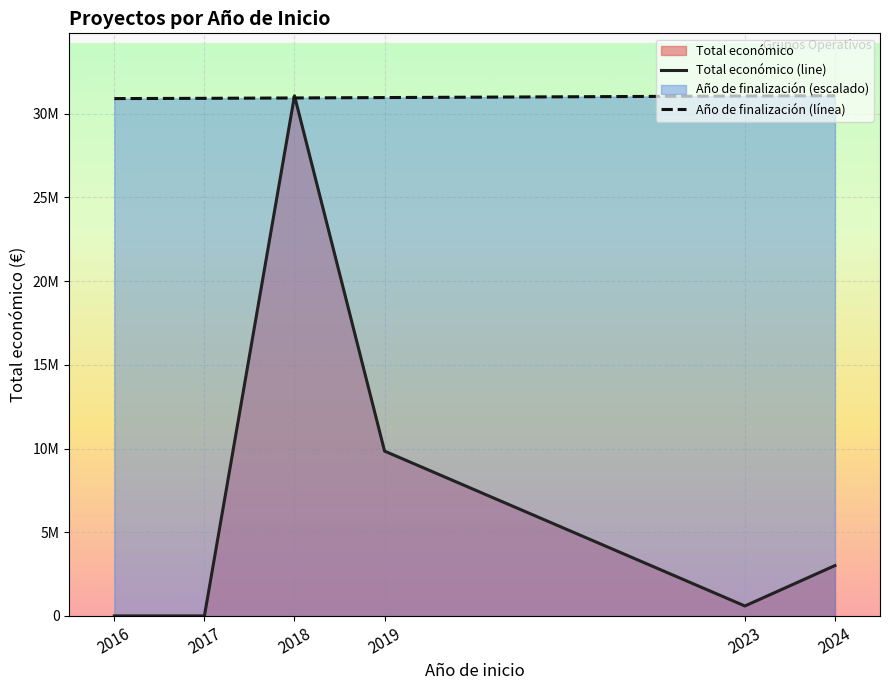

Rank the series by their average value, from highest to lowest.

Año de finalización (línea), Total económico (line)